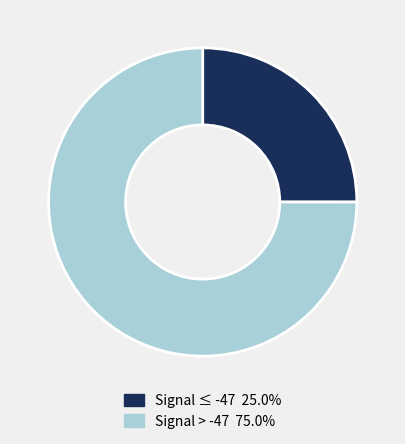

Approximately how many times larger is the value at Signal ≤ -47 25.0% compared to Signal > -47 75.0%?

0.3